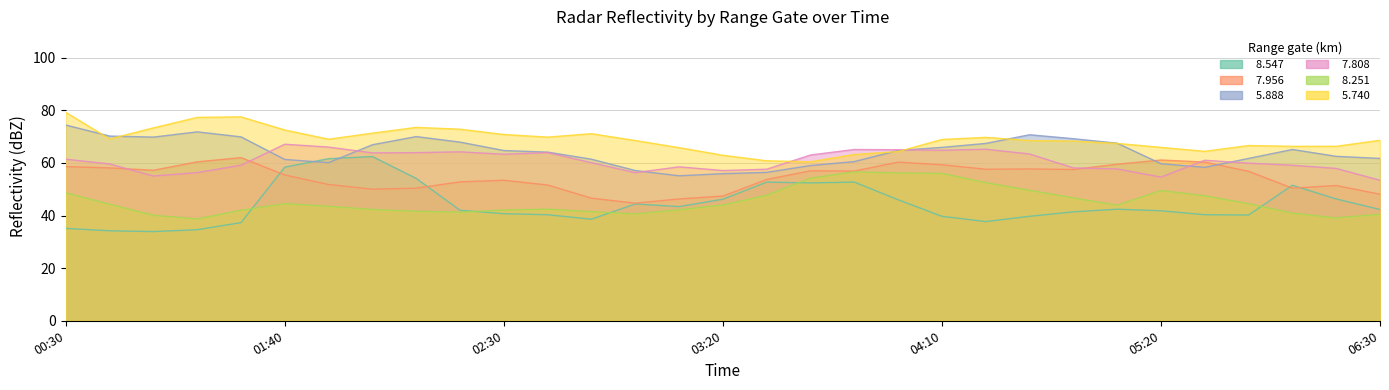

How many lines are shown in the chart?

6